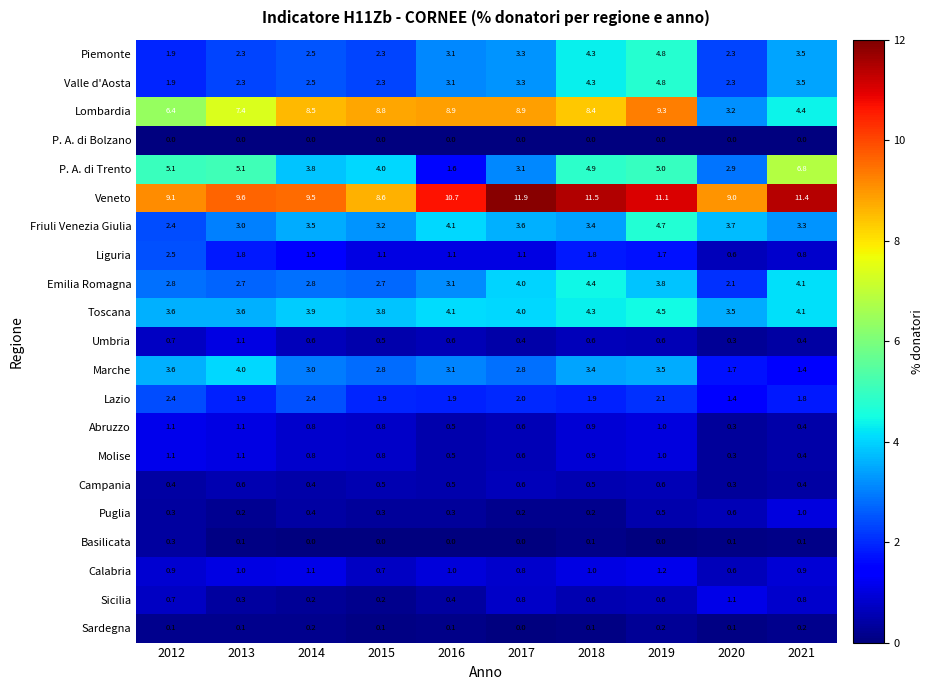

True or false: Piemonte has a value of 4.3 at 2018.

True